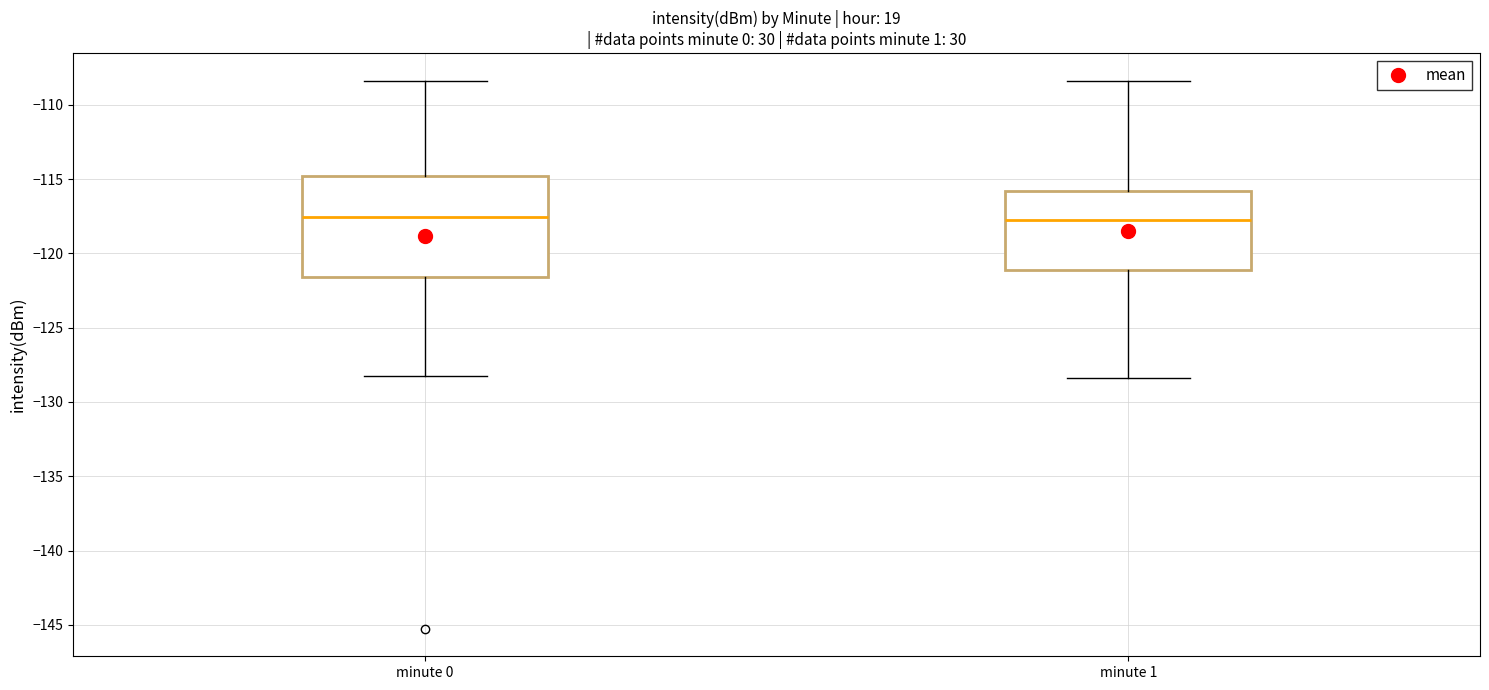

Reading left to right, read every box against the y-axis: the position of its median line, the range the box covers, and the ends of its whiskers. The values are not printed on the chart, so give them approximately, as read against the axis.

minute 0: median -117.5, box -121.5 to -115.0, whiskers -128.5 to -108.5
minute 1: median -118.0, box -121.0 to -116.0, whiskers -128.5 to -108.5